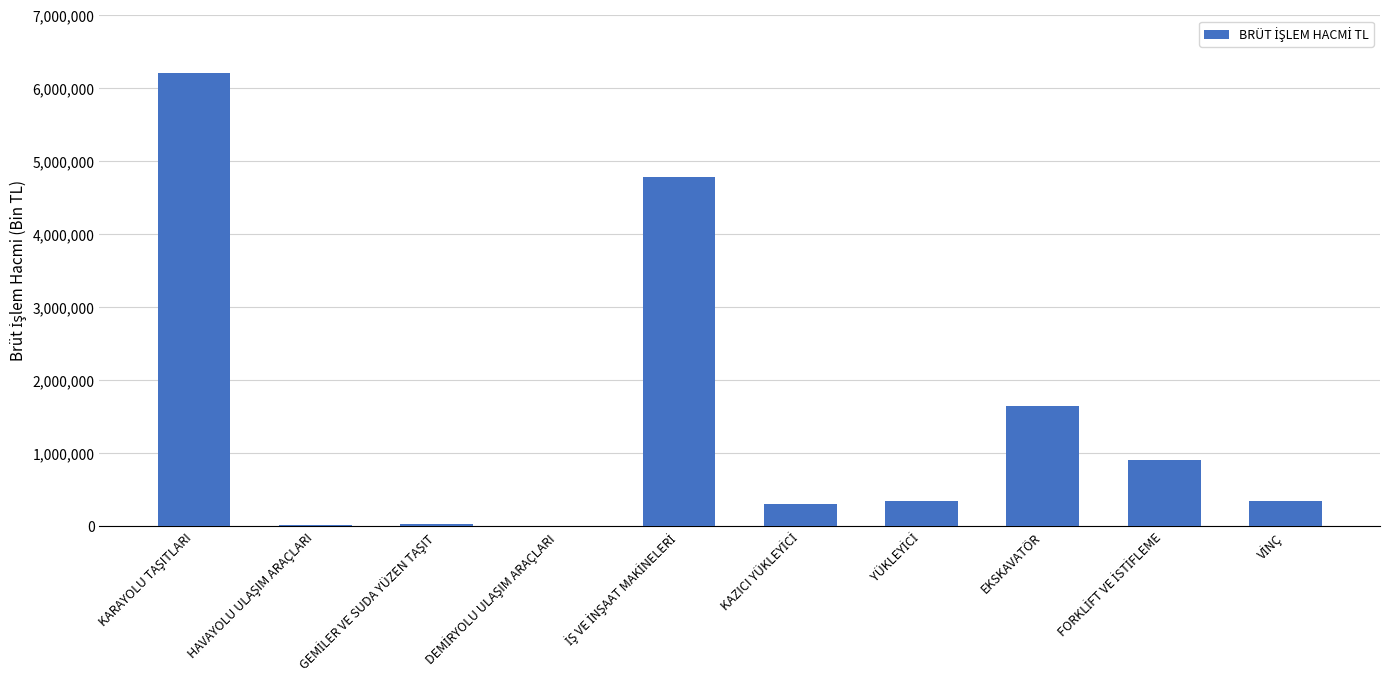

How many values exceed 352105?

5